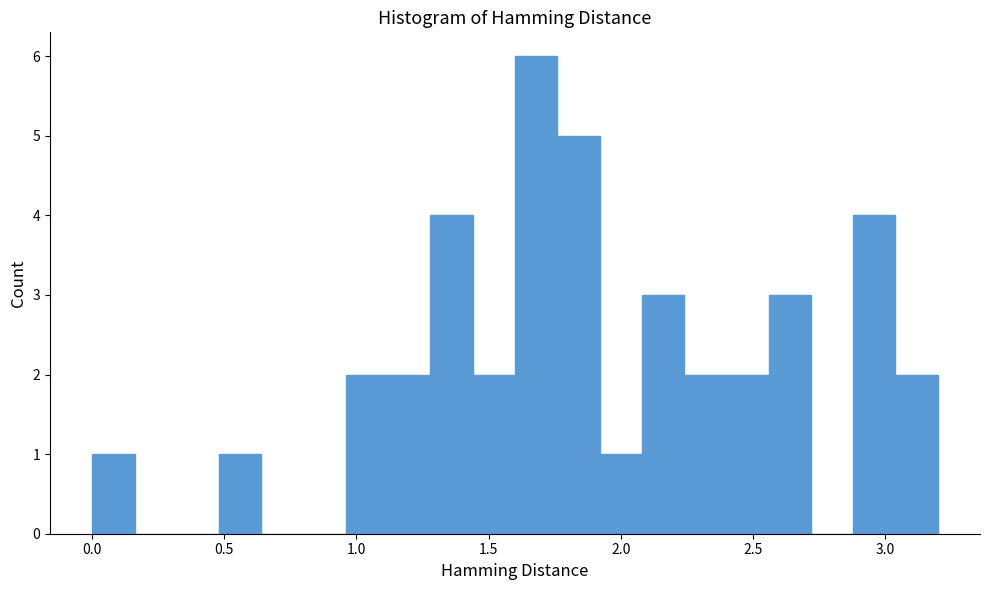

Around what value on the x-axis is the tallest bar? Give the approximate position of its centre, as read against the axis.

1.70